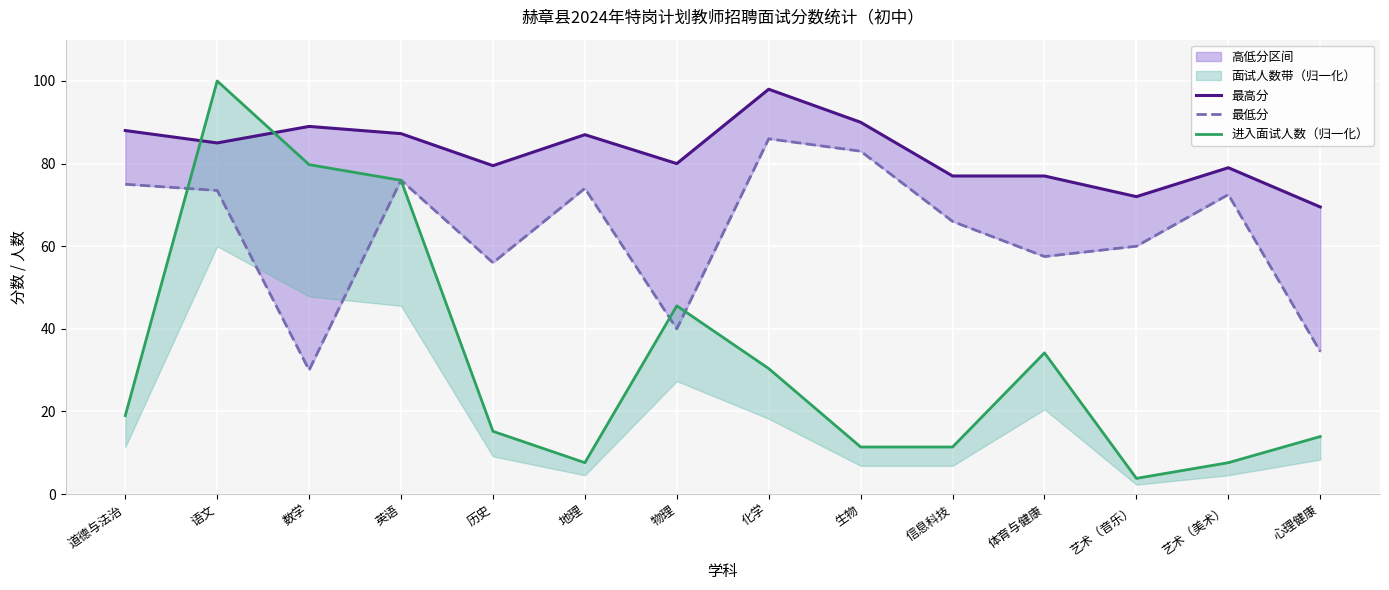

At which label is 进入面试人数（归一化） closest to 51?

物理